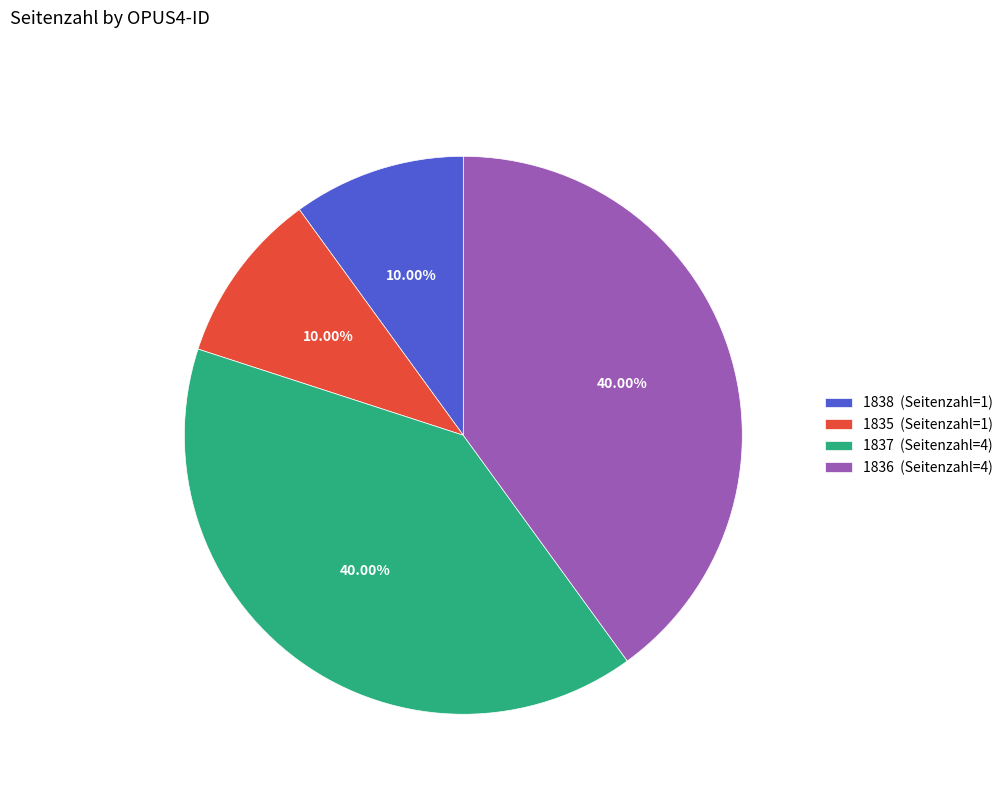

Is it true that 1836 is 40% of the pie?

True